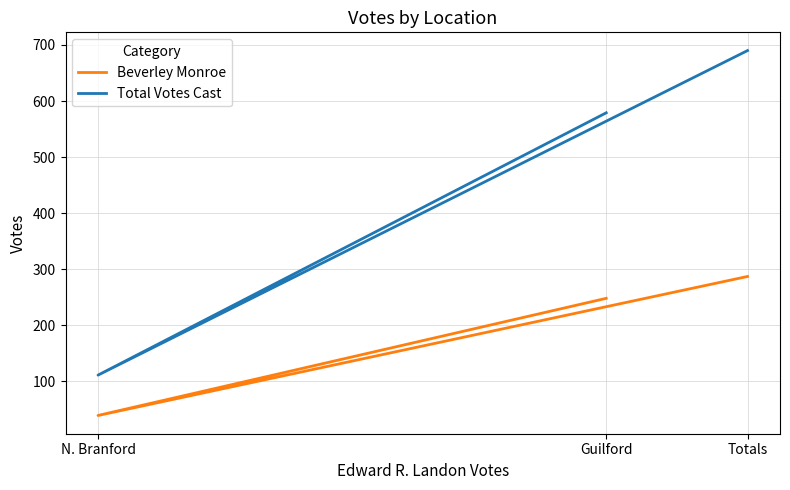

Rank the series by their maximum value, from lowest to highest.

Beverley Monroe, Total Votes Cast